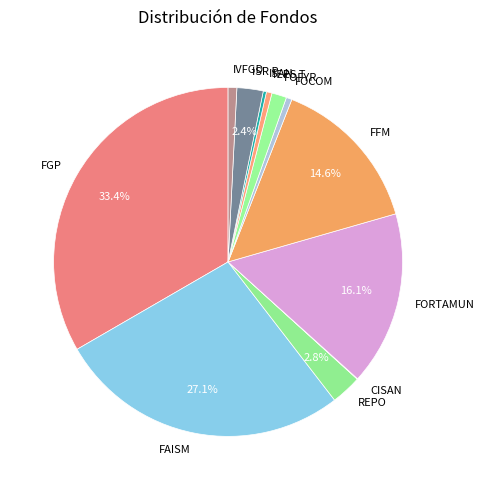

To the nearest percent, what percentage of the pie is FFM?

15%